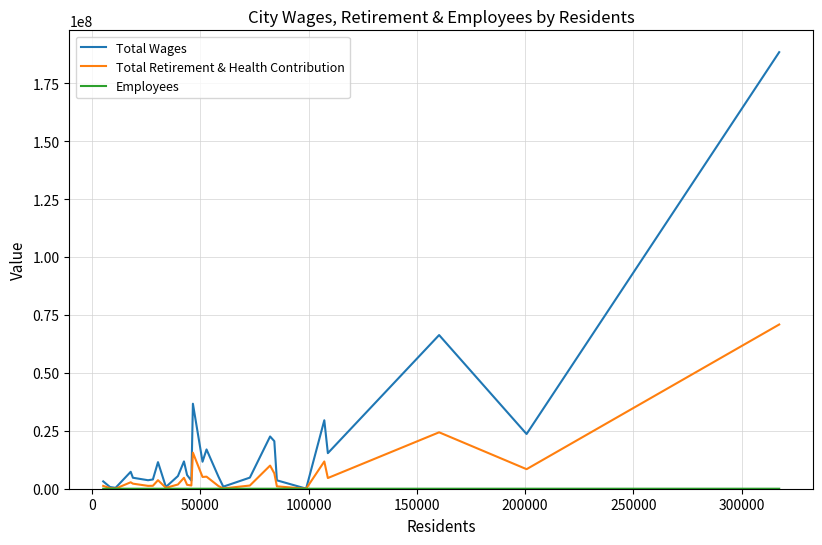

Which series has the largest total across all categories?

Total Wages